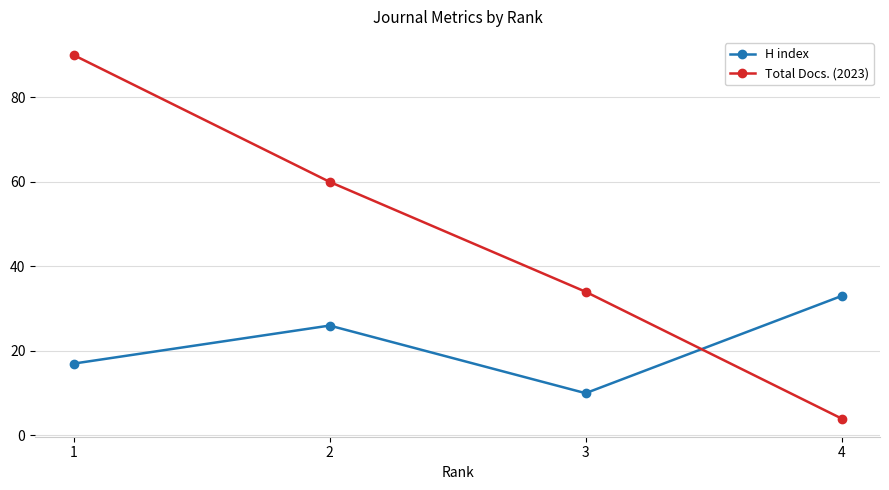

Which series has the largest total across all categories?

Total Docs. (2023)